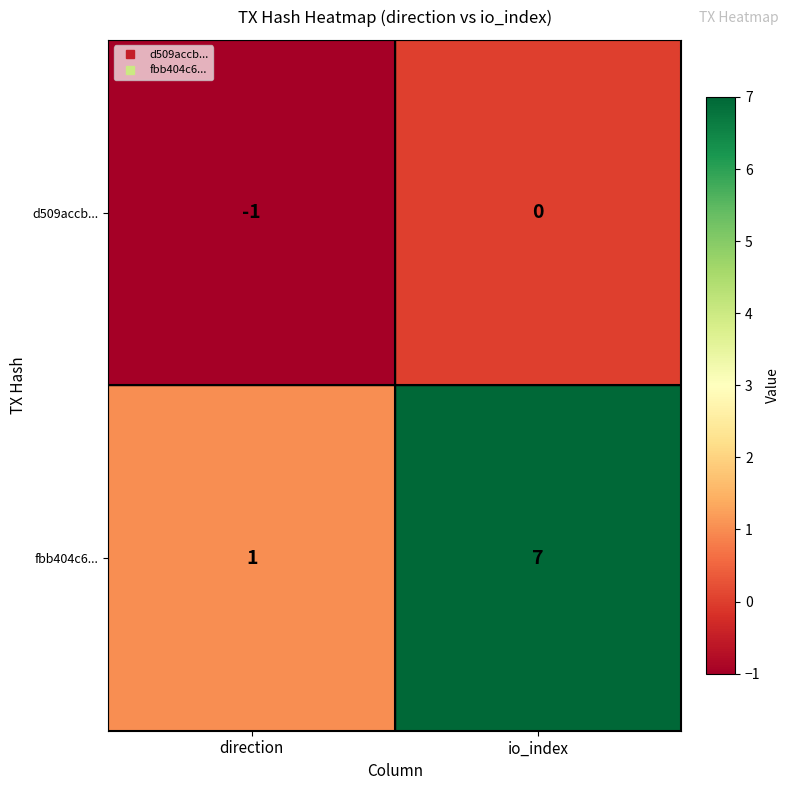

Reading left to right, list all the values displayed in this chart.

d509accb...: direction=-1	io_index=0
fbb404c6...: direction=1	io_index=7